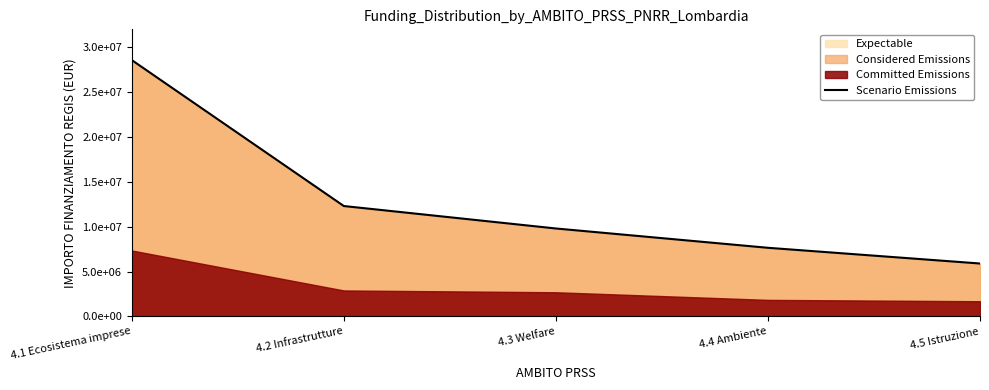

What is the difference between the second highest and minimum values?

6400000